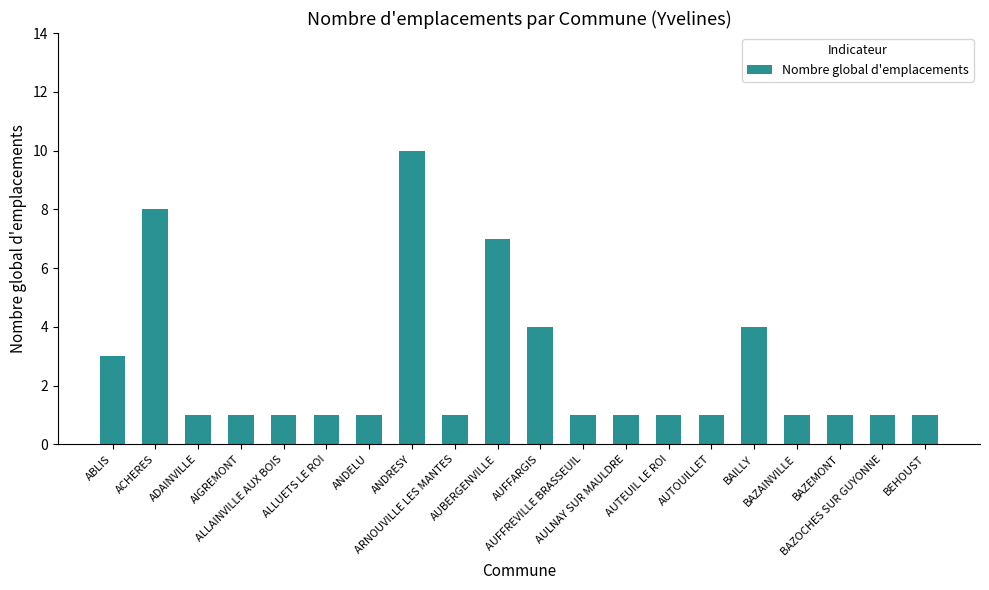

What is the difference between the second highest and minimum values?

7